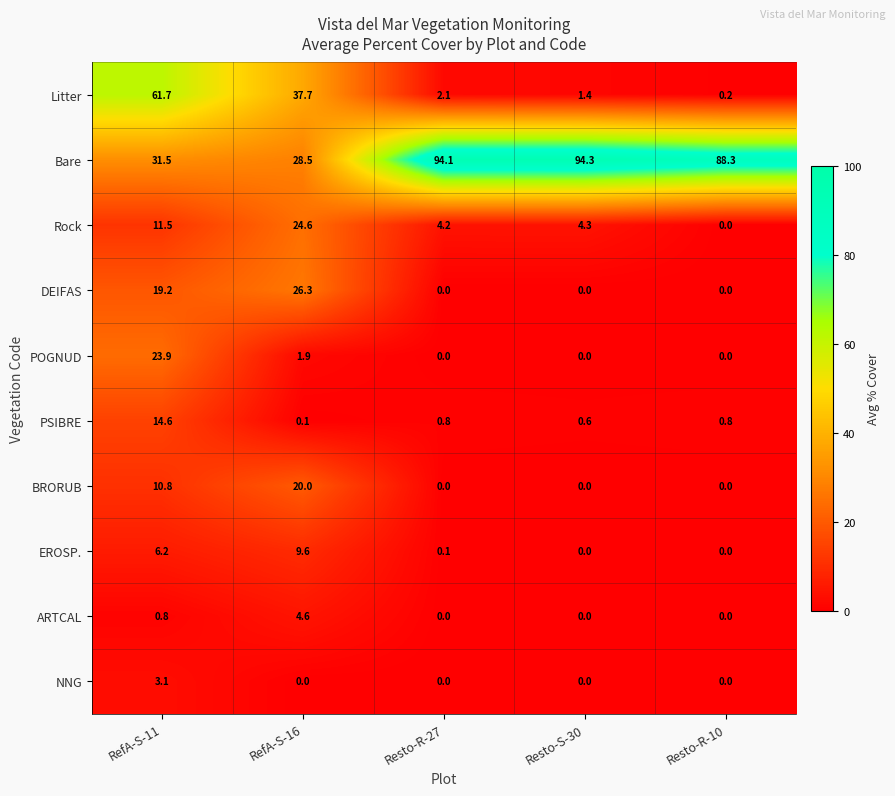

What is the difference between the highest and lowest values at RefA-S-11?

60.9